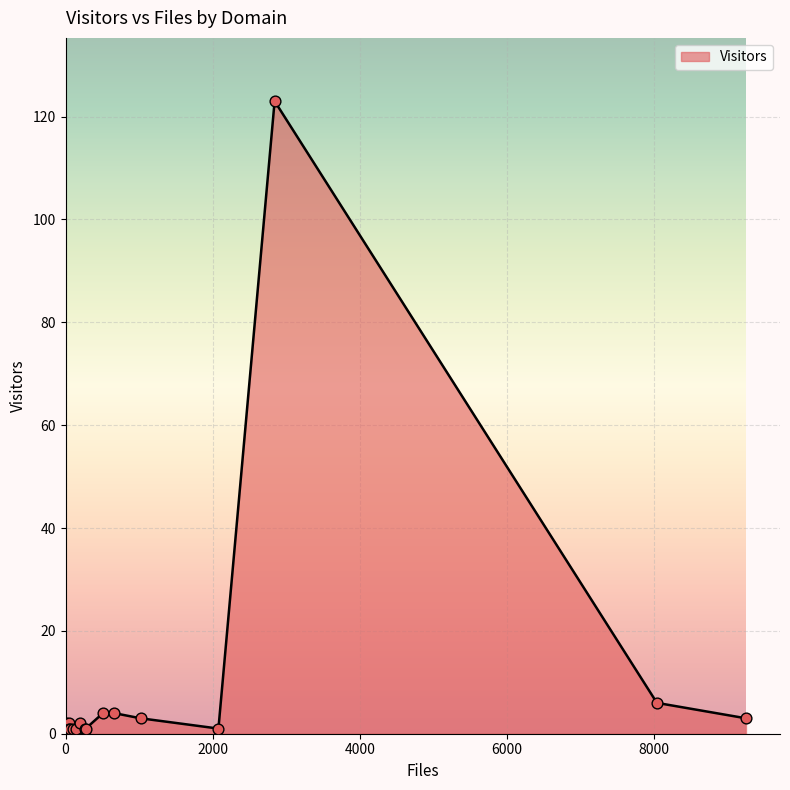

What is the greatest value displayed?

123